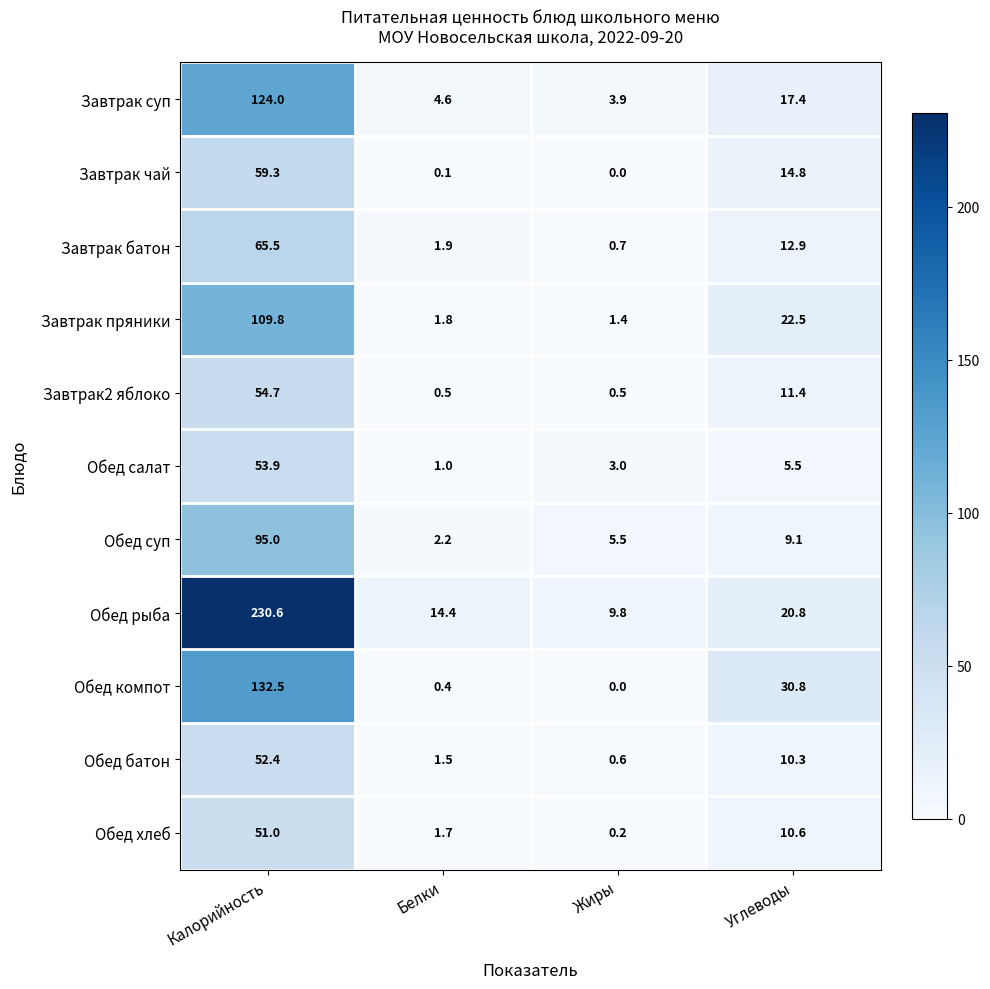

What is the total value across all series at Жиры?

25.6